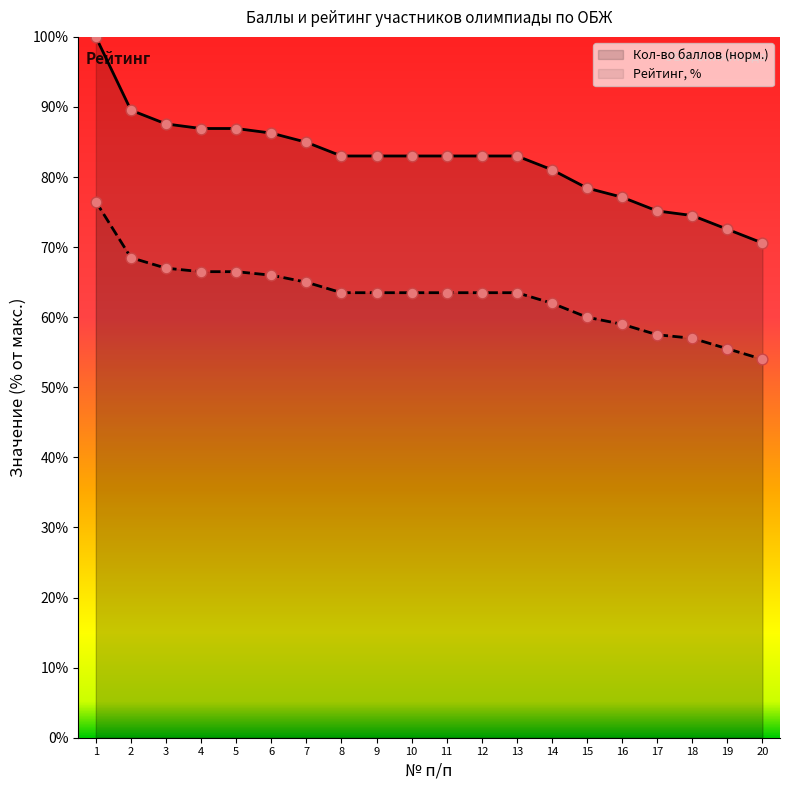

Which series contains the highest Y value?

Кол-во баллов